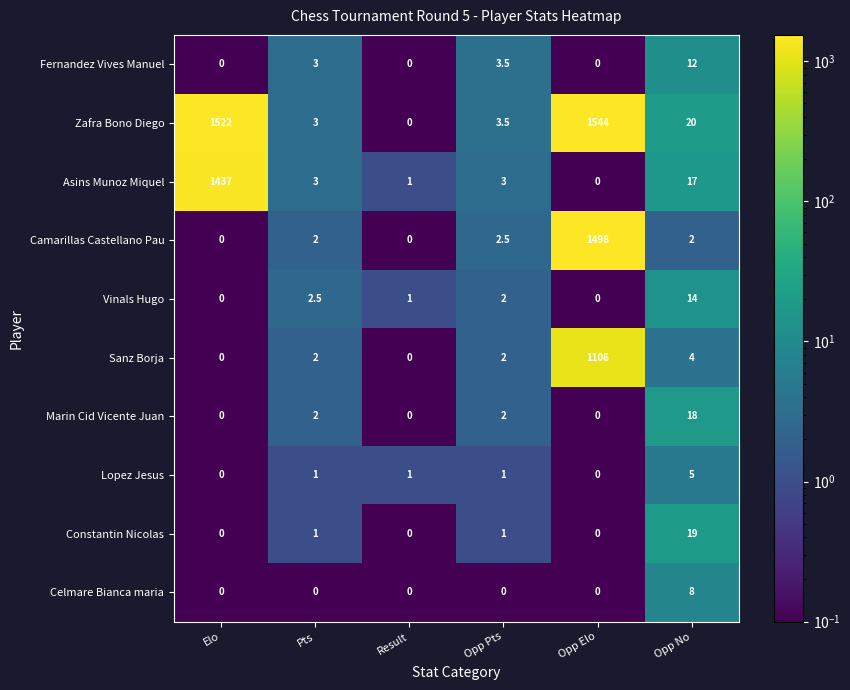

Which series changed the most between Opp Elo and Opp No?

Zafra Bono Diego